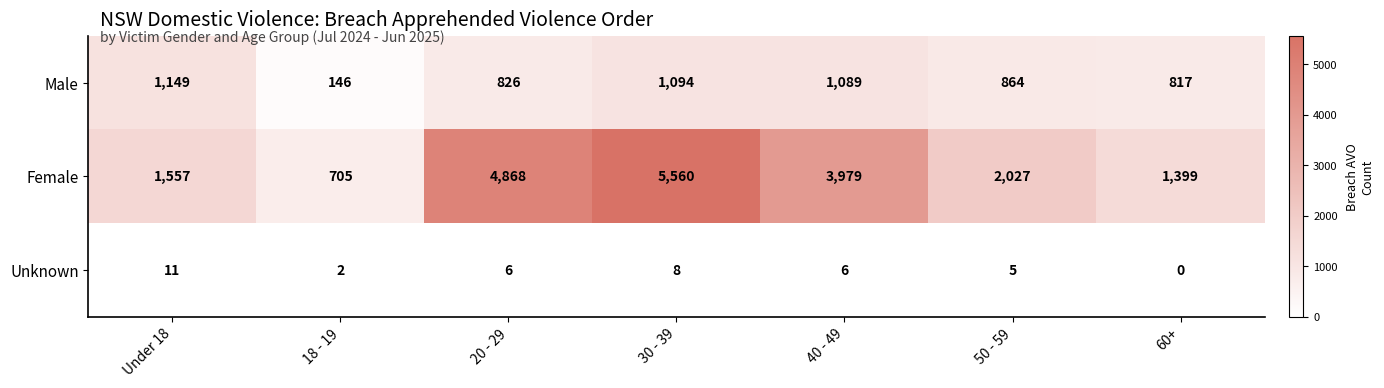

Which category has the lowest value across all series?

60+